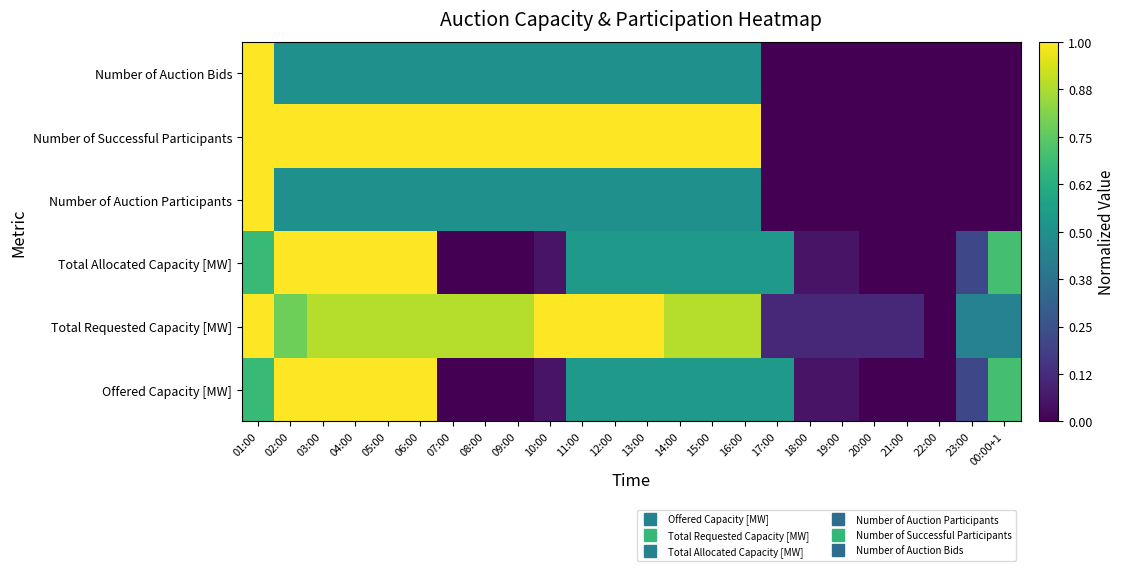

What is the total value across all series at 21:00?

0.1